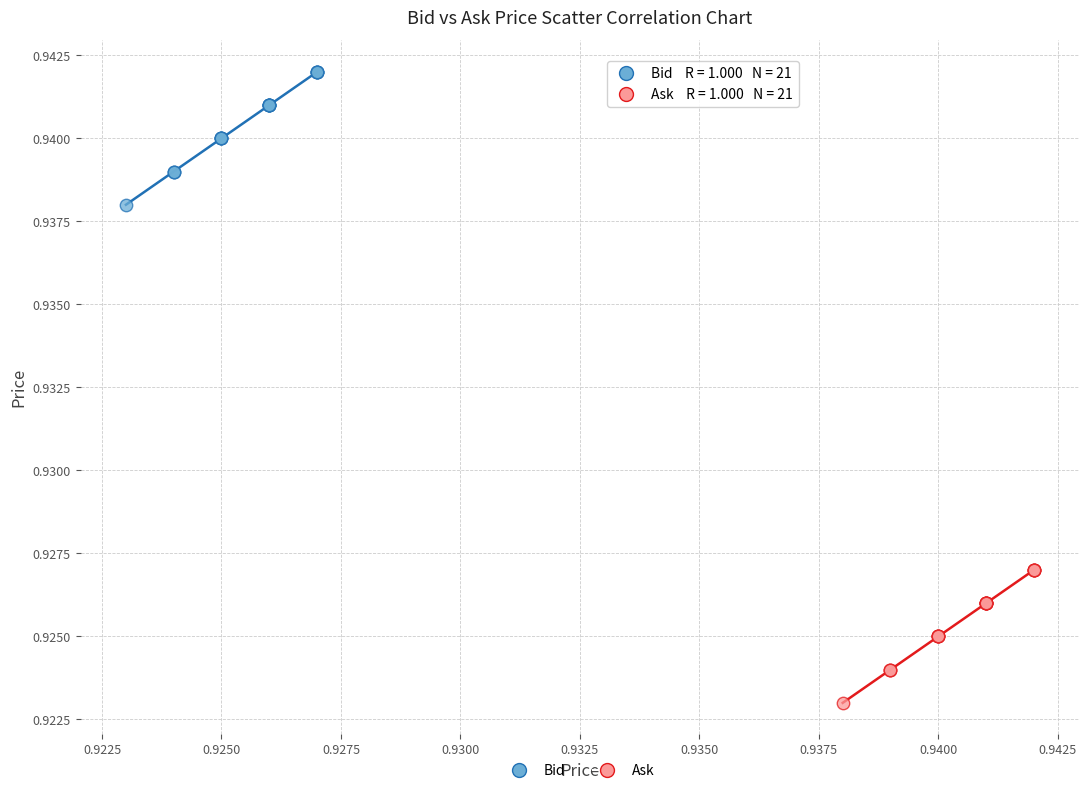

Which series reaches the minimum Y coordinate?

Ask